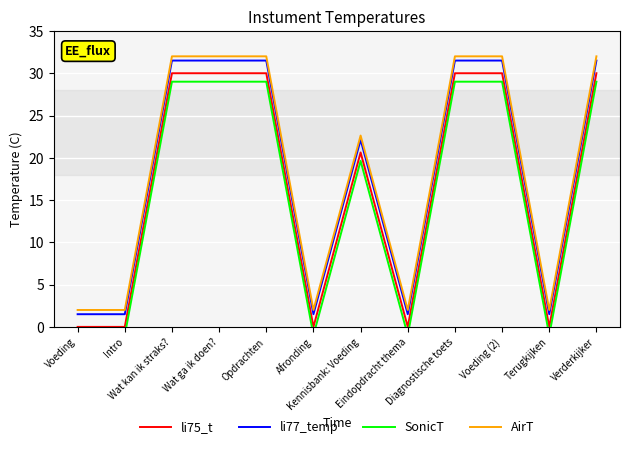

List the series in order of their peak value, lowest first.

SonicT, li75_t, li77_temp, AirT